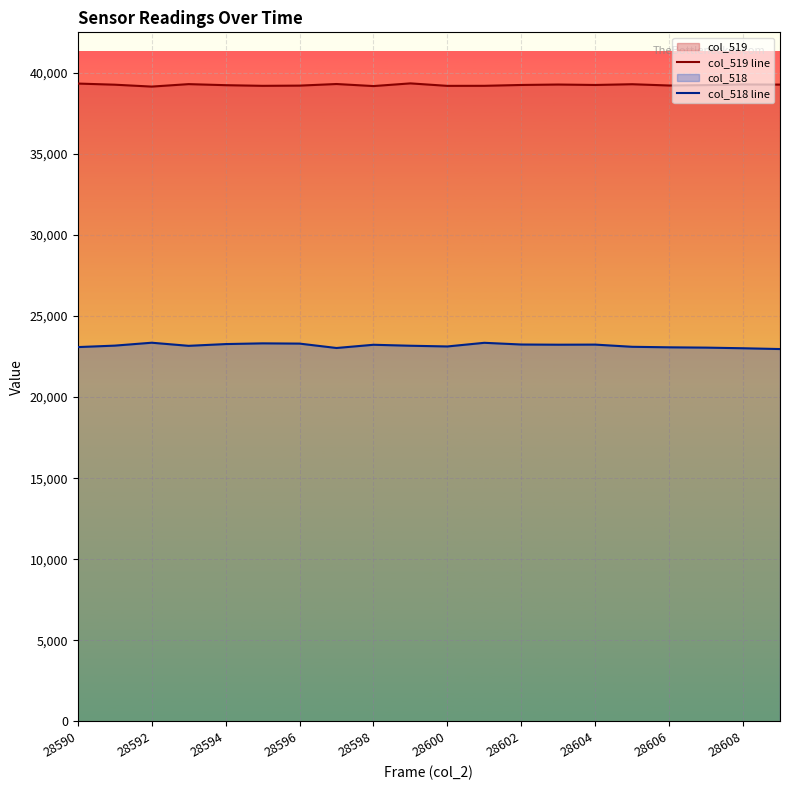

True or false: col_518 line and col_519 line cross at least once.

False